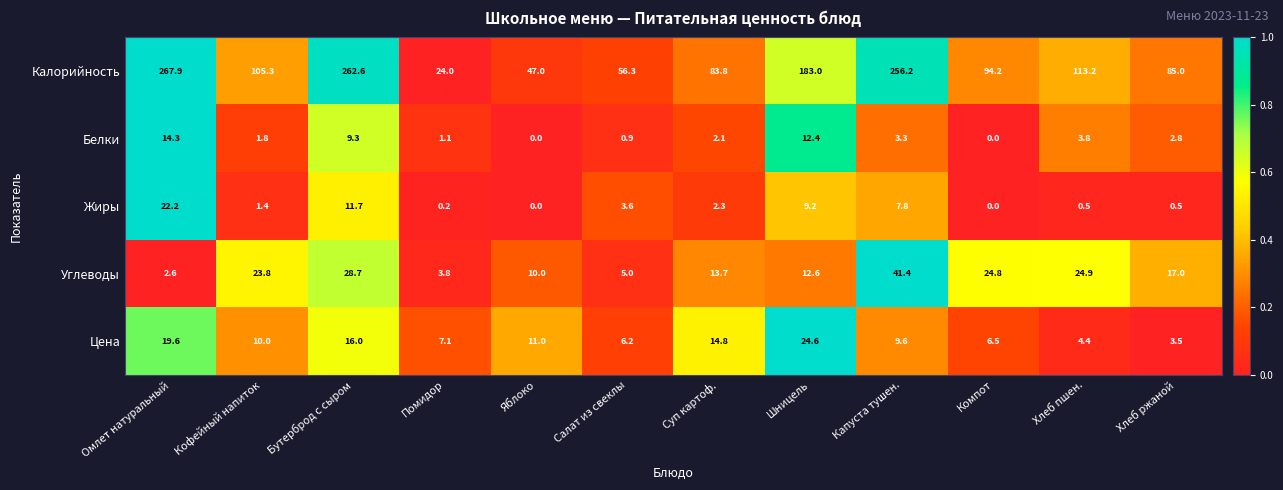

Between Бутерброд с сыром and Помидор, which series saw the biggest shift?

Калорийность